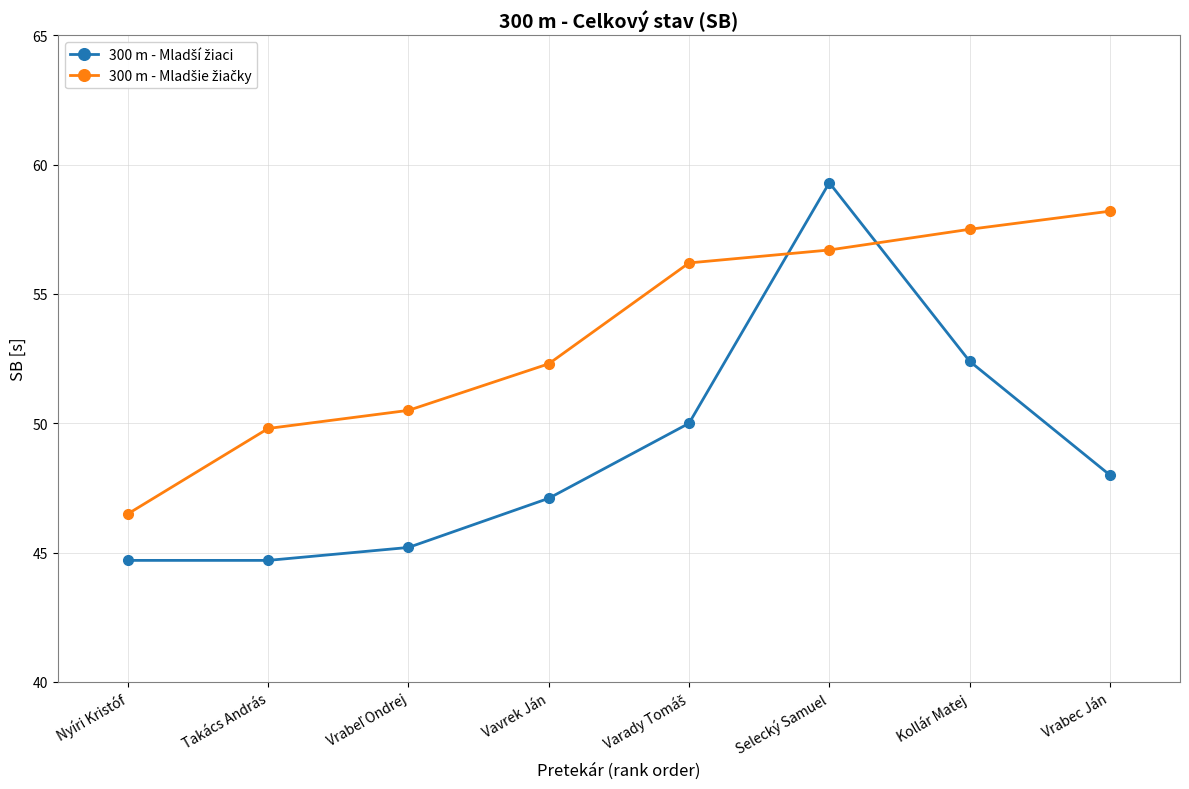

What is the greatest value displayed?

59.3